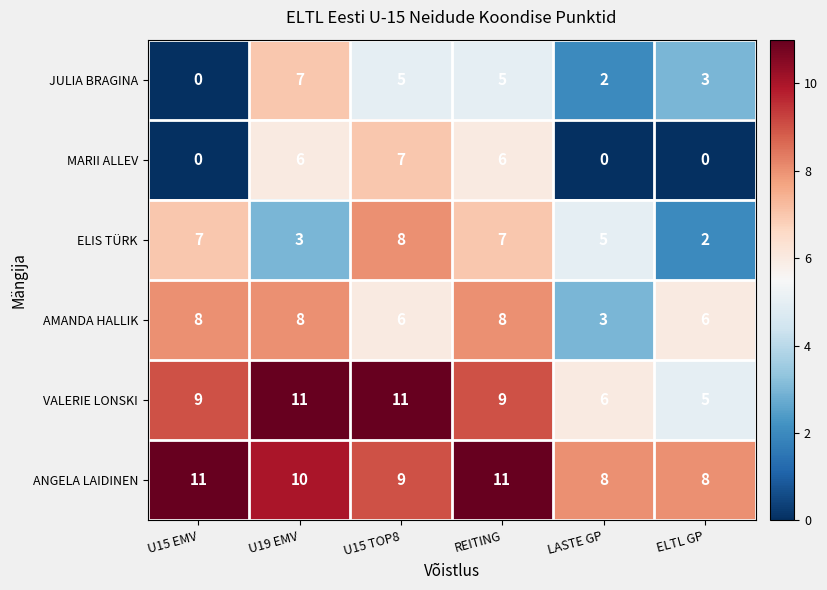

Is it true that VALERIE LONSKI equals 8 at LASTE GP?

False